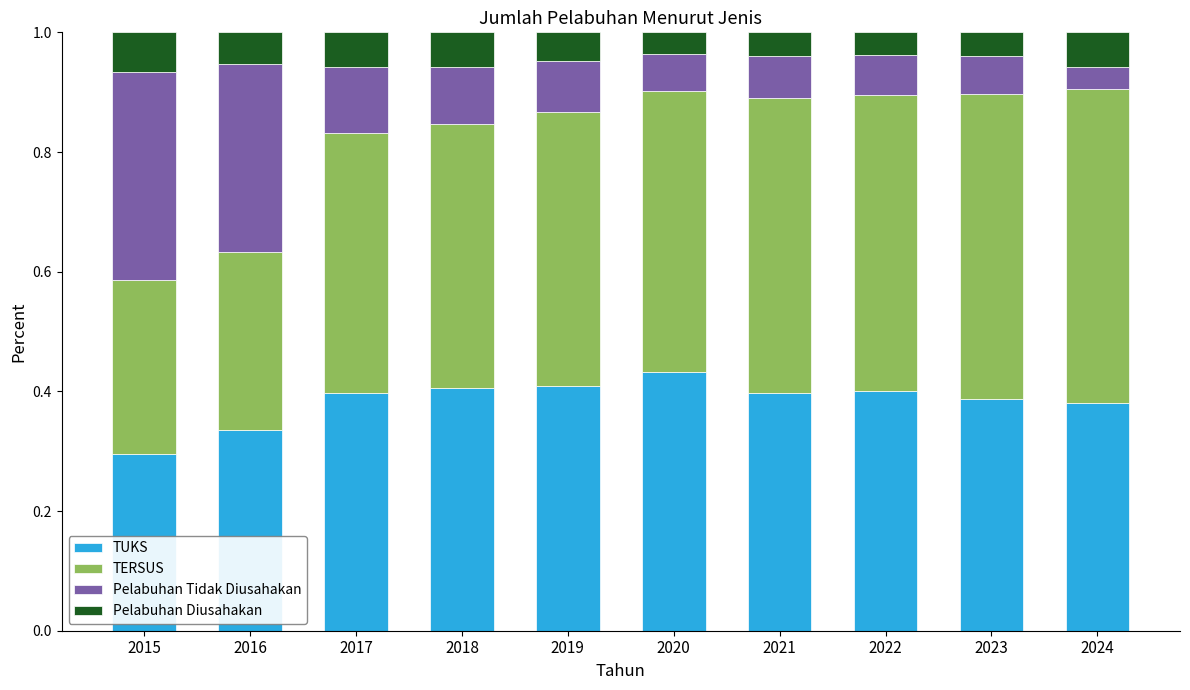

At which label does TUKS reach its minimum?

2015